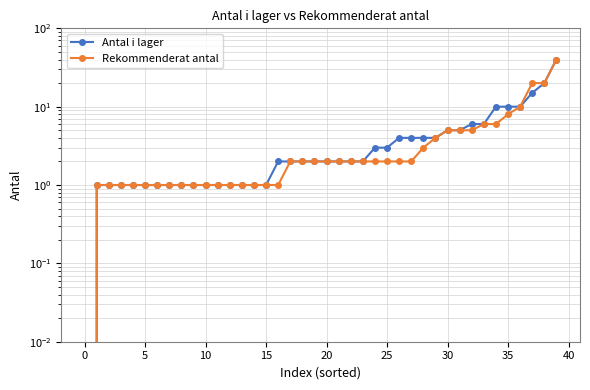

Between 11 and 14, which is larger?

11